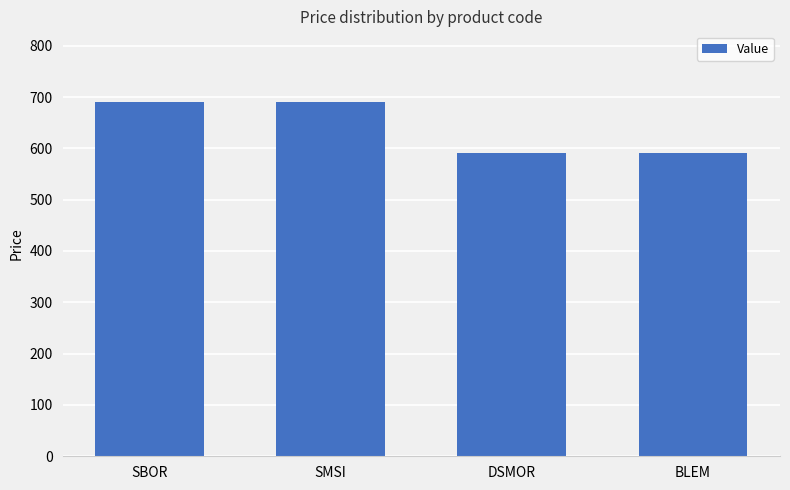

How many values are below 690?

2